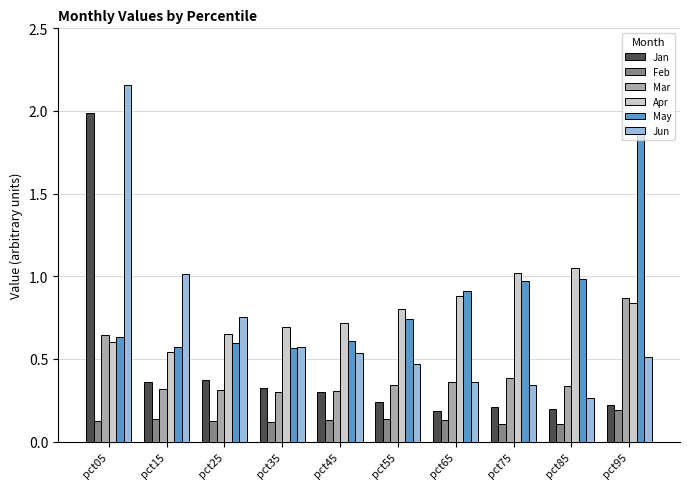

Which category has the lowest value in the Jun series?

pct85